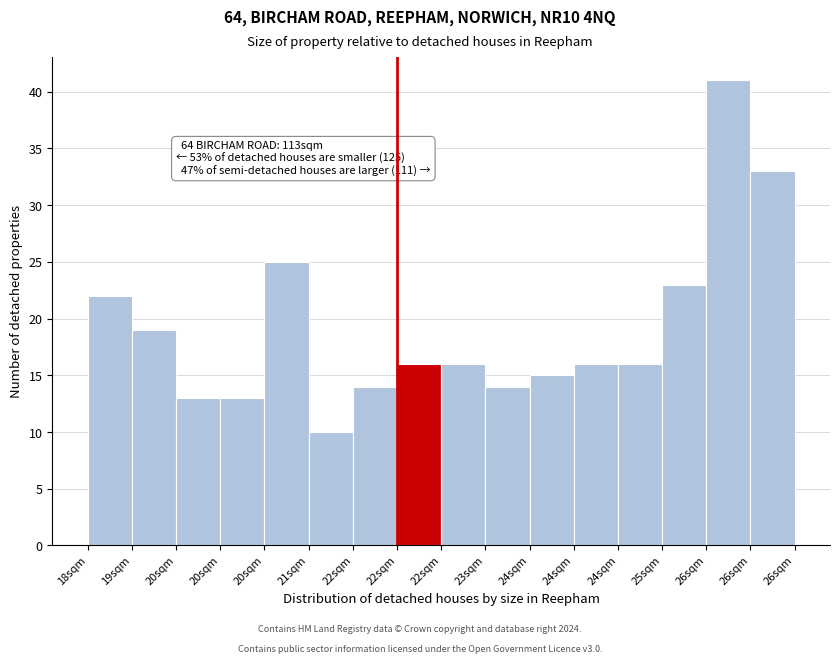

How many data points does each series have?

16